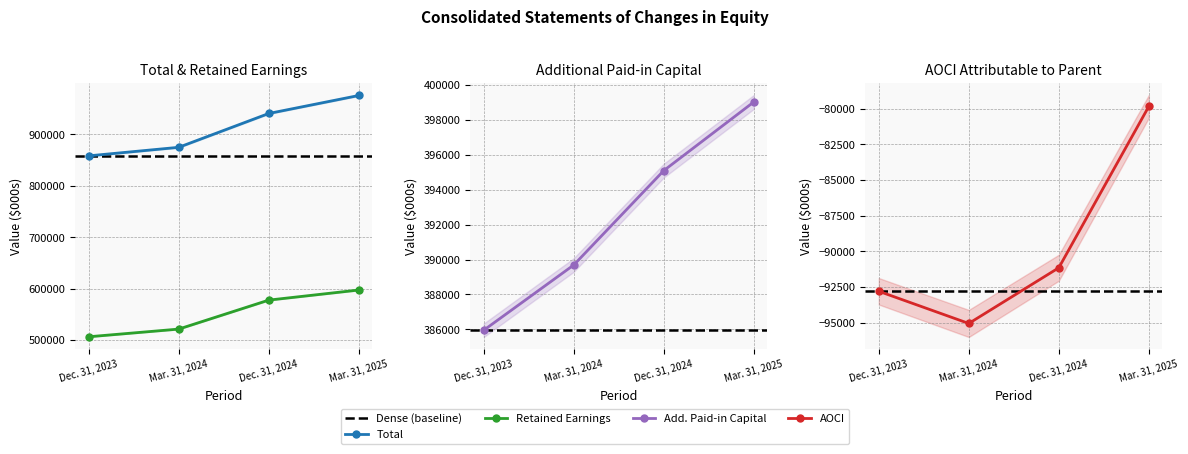

Which series has the largest range (max minus min)?

Total